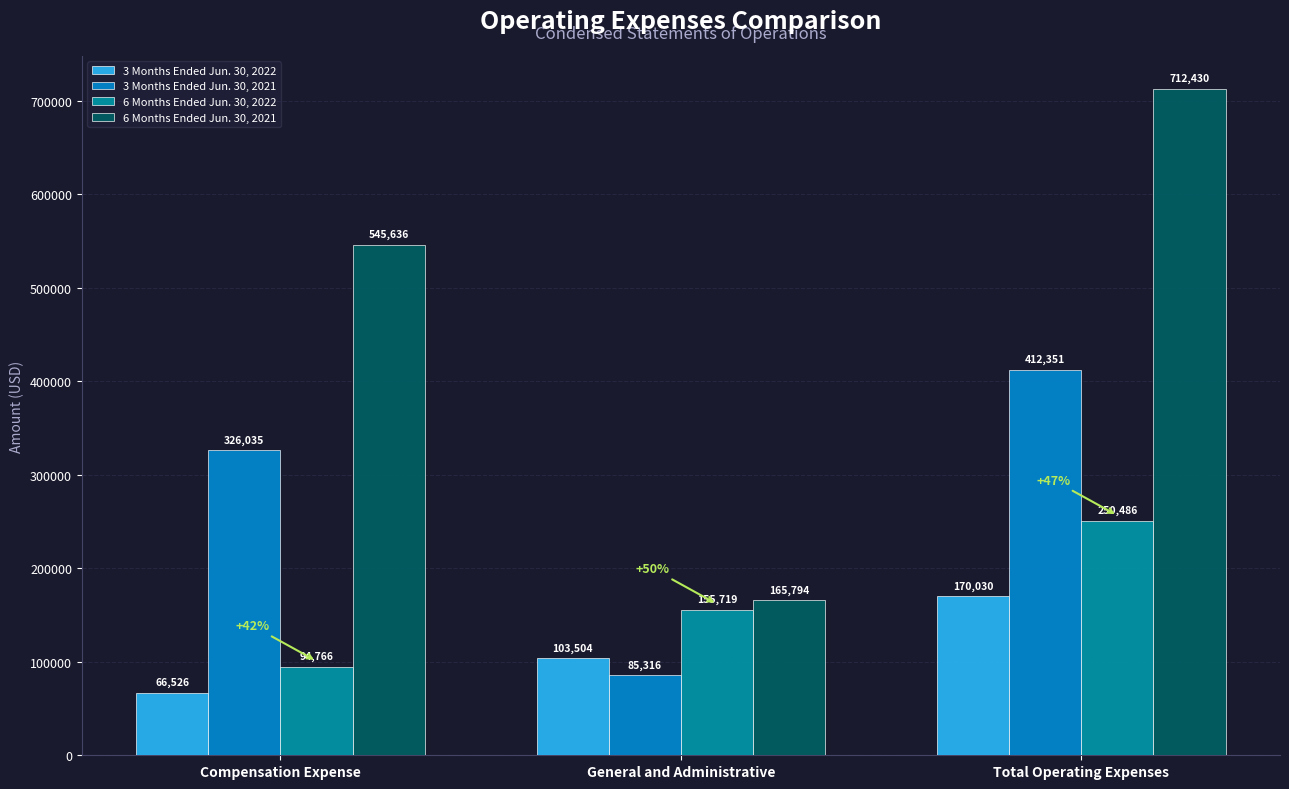

What is the label of the 3rd bar from the left?

Total Operating Expenses